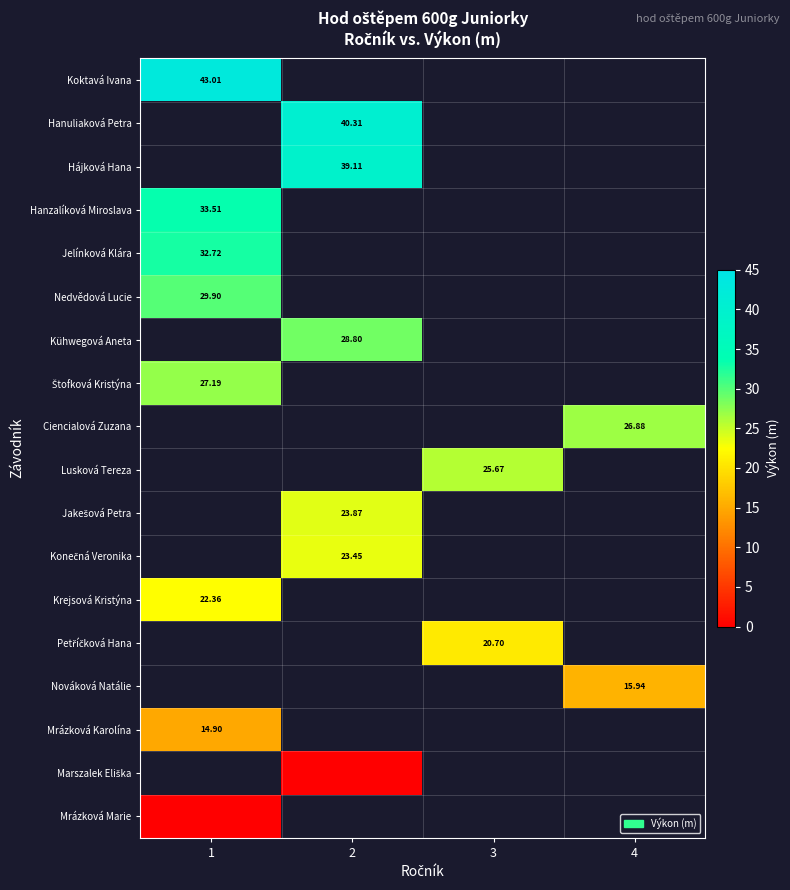

List the series in order of their peak value, highest first.

Koktavá Ivana, Hanuliaková Petra, Hájková Hana, Hanzalíková Miroslava, Jelínková Klára, Nedvědová Lucie, Kühwegová Aneta, Štofková Kristýna, Ciencialová Zuzana, Lusková Tereza, Jakešová Petra, Konečná Veronika, Krejsová Kristýna, Petříčková Hana, Nováková Natálie, Mrázková Karolína, Marszalek Eliška, Mrázková Marie